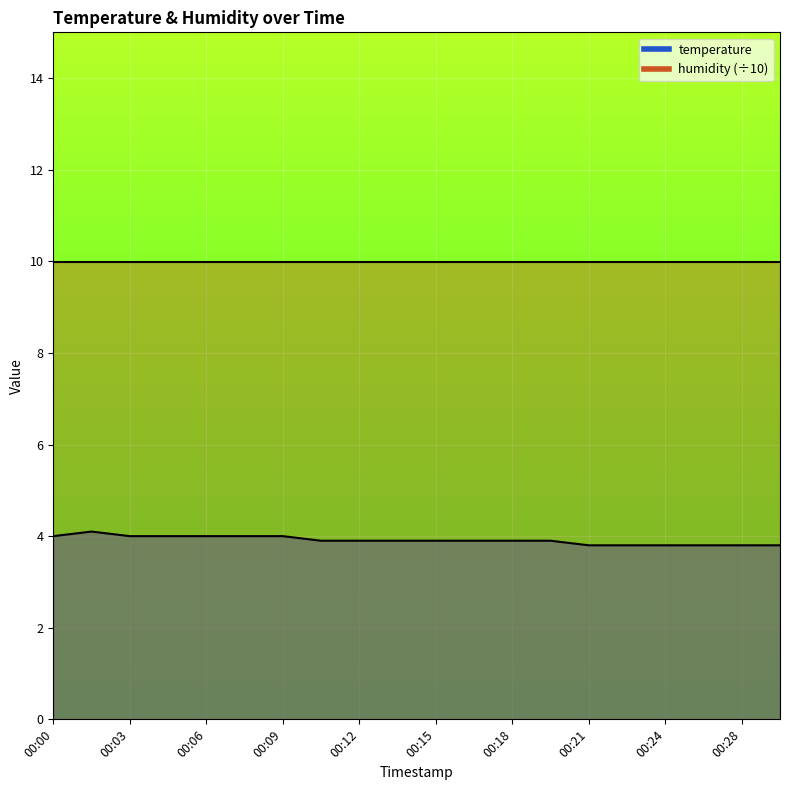

Which has a higher value, 00:24 or 00:04?

00:04